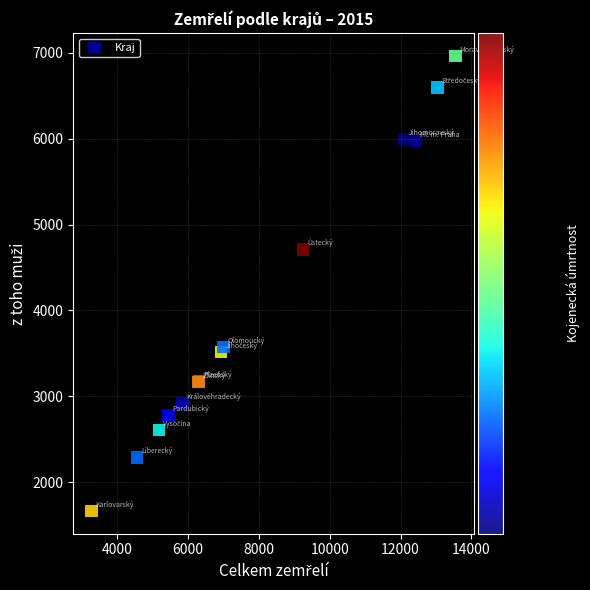

What Y value in the scatter plot is closest to 4315?

4712